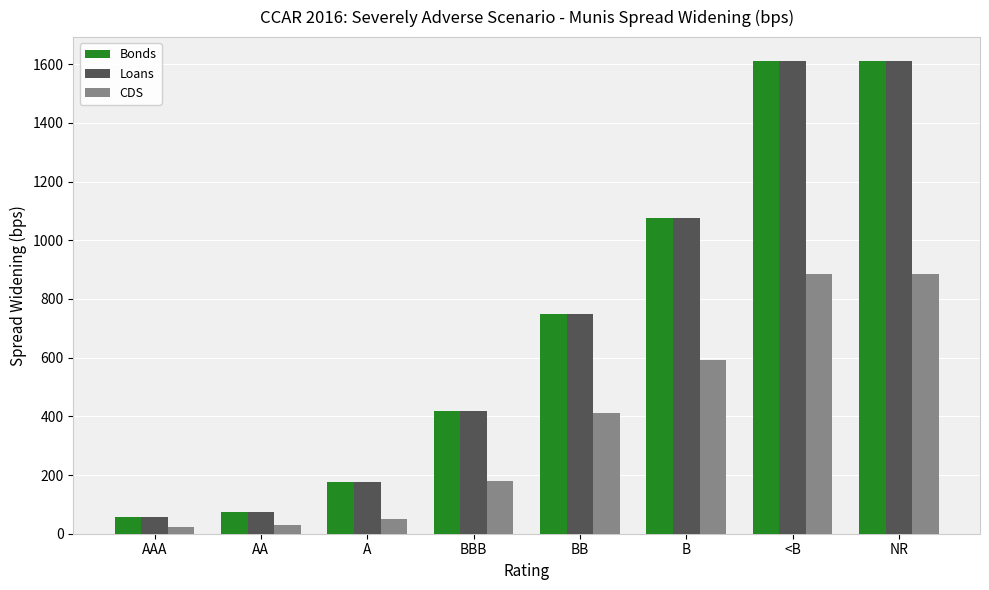

What is the difference between the Loans values at BB and NR?

861.6